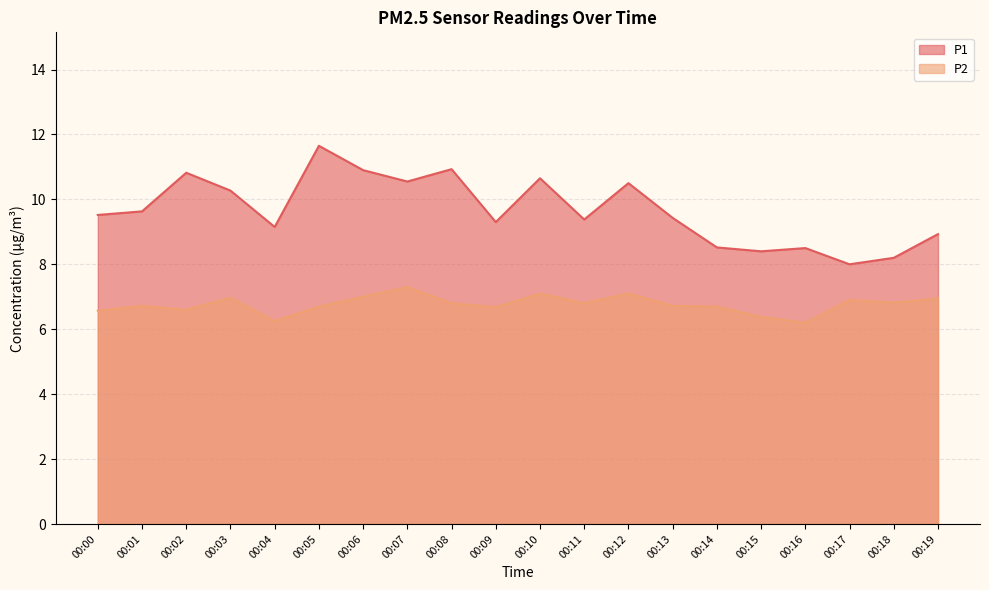

What is the total value across all series at 00:09?

16.0